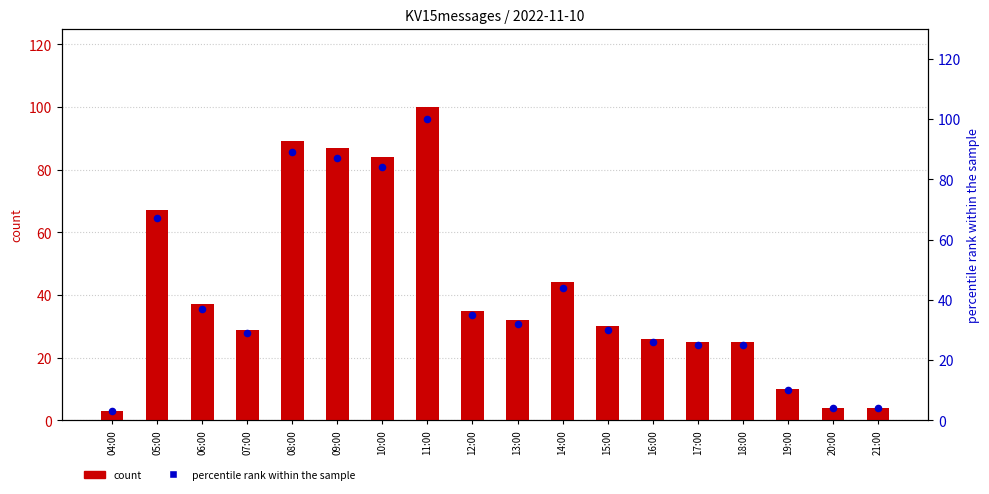

At how many categories does at least one series exceed 31?

9